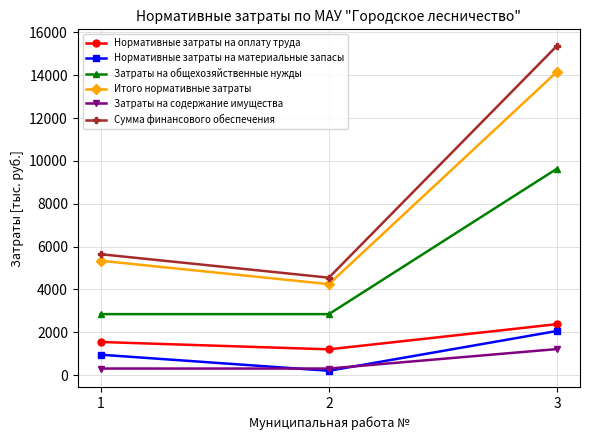

How many lines are shown in the chart?

6